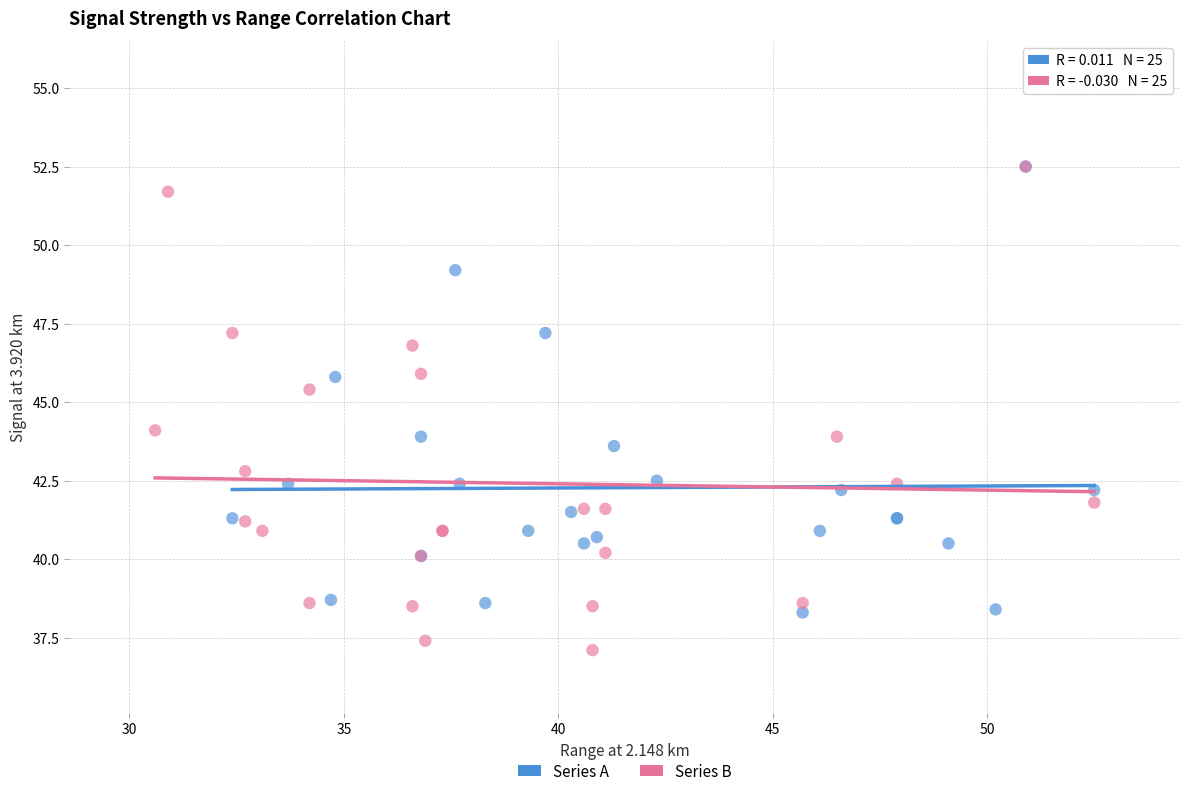

What are all the series names shown in the legend?

Series A, Series B